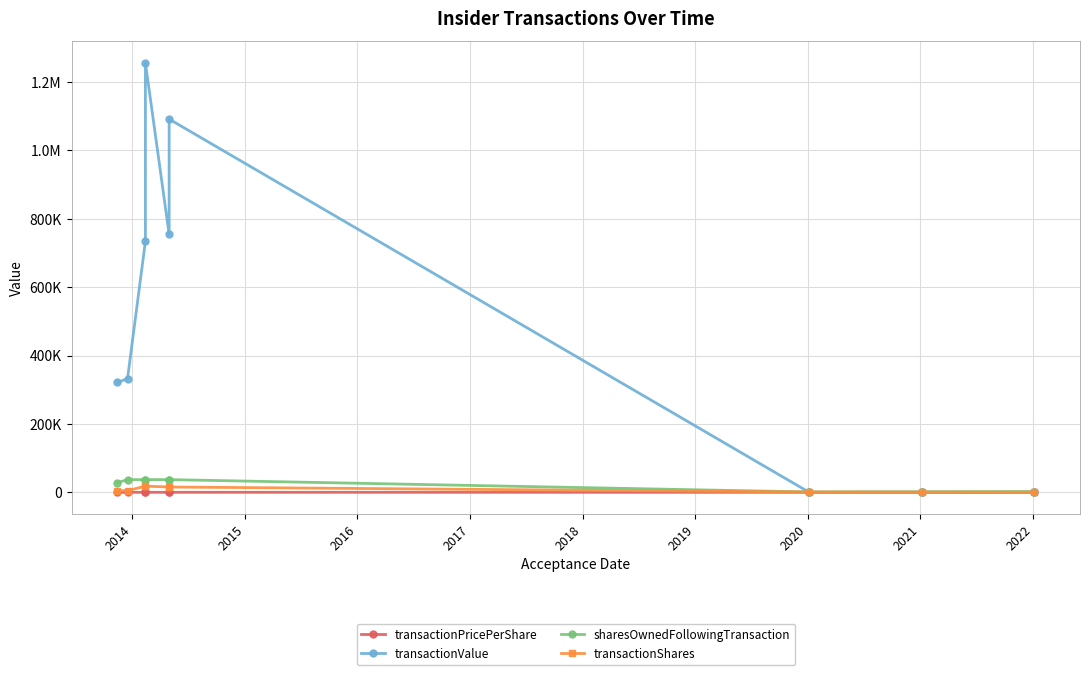

How many interior local valleys does the sharesOwnedFollowingTransaction series have?

1